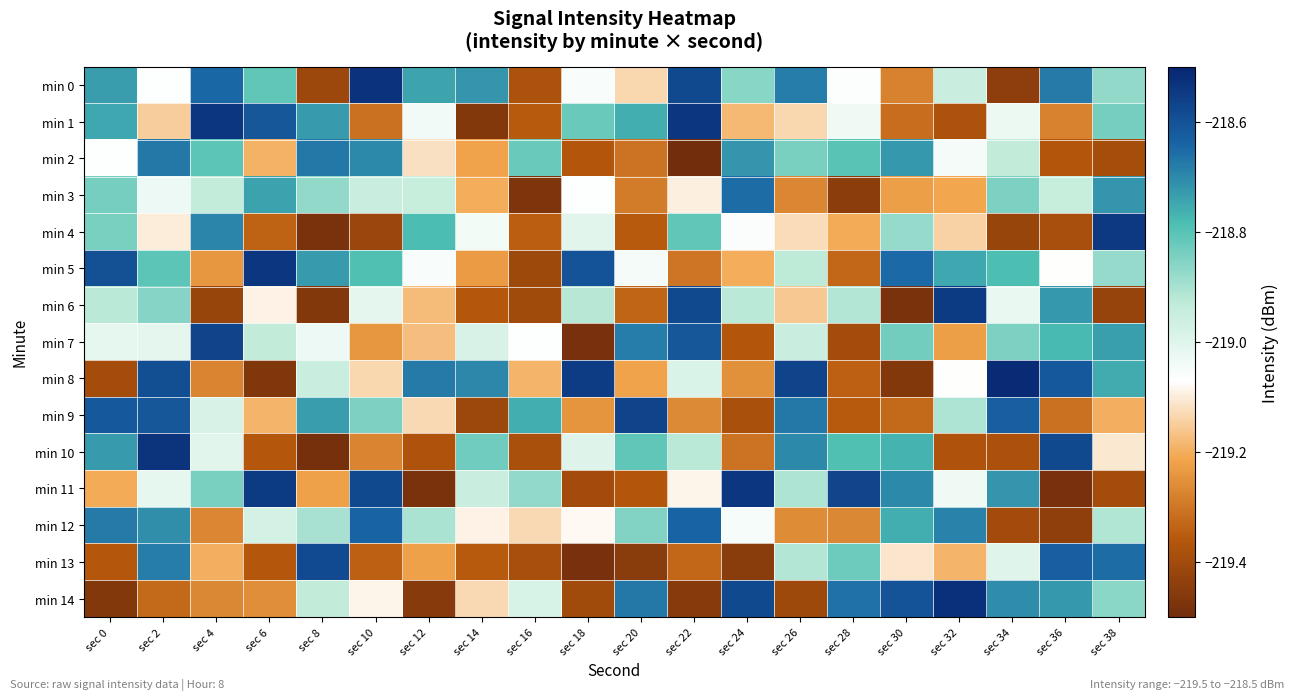

How many categories are shown in the chart?

20